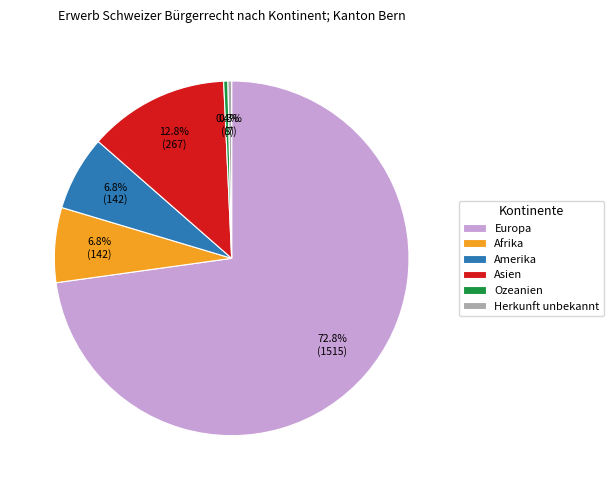

What portion of the pie excludes Afrika?

93.2%